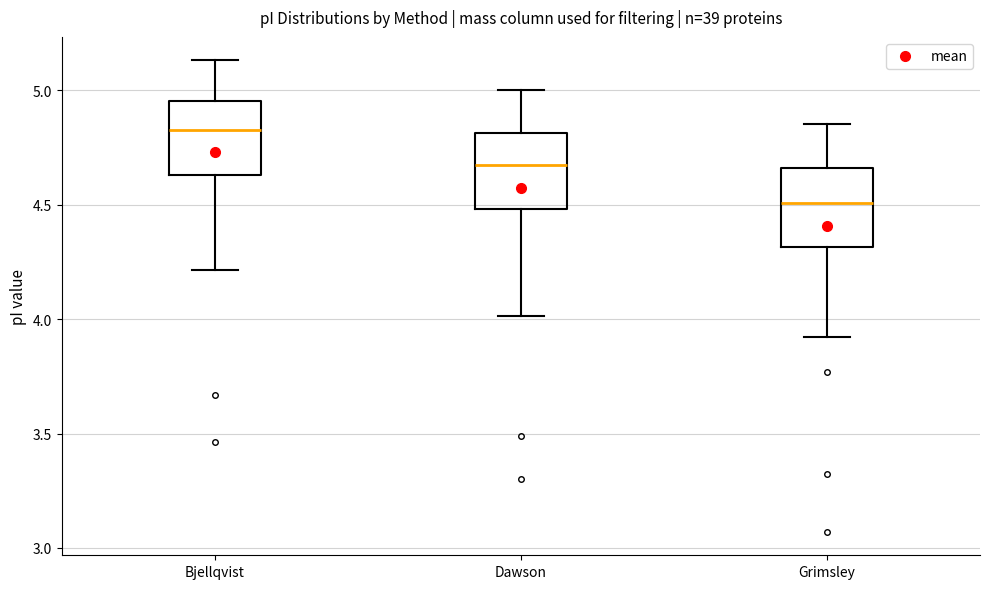

Which box's median line is the highest?

Bjellqvist